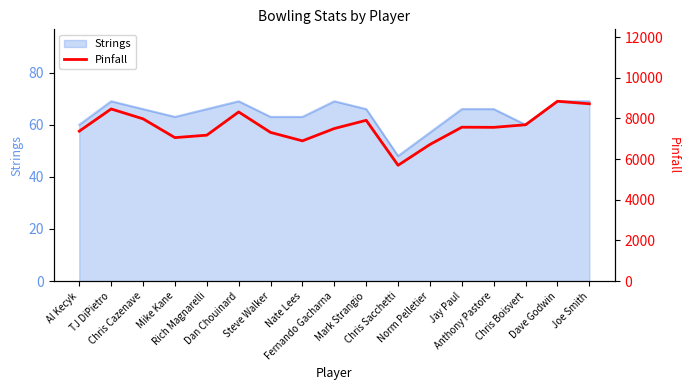

What is the difference between the second highest and second lowest values?

2001